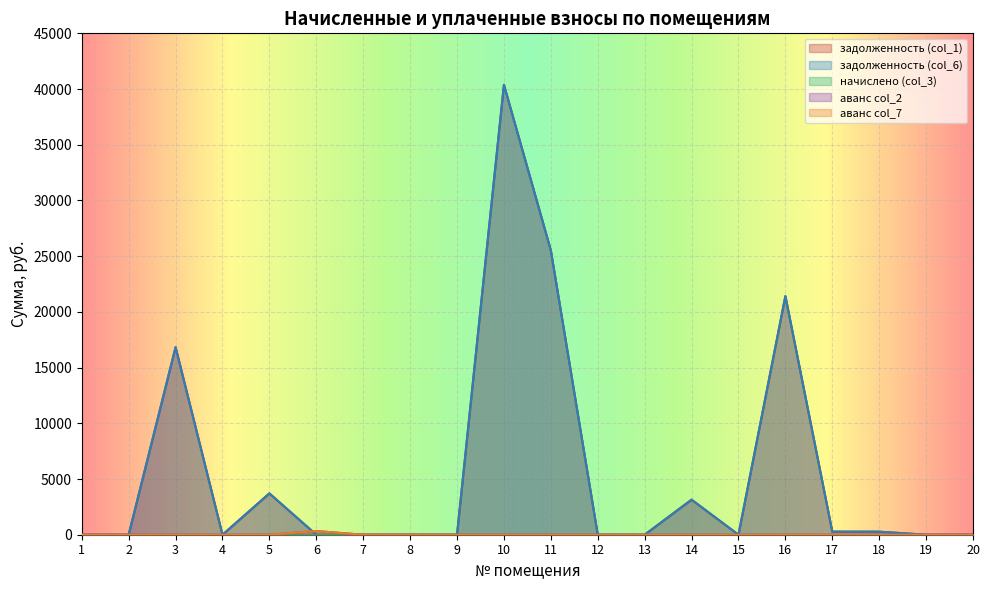

True or false: задолженность (col_1) and аванс col_7 cross at least once.

True